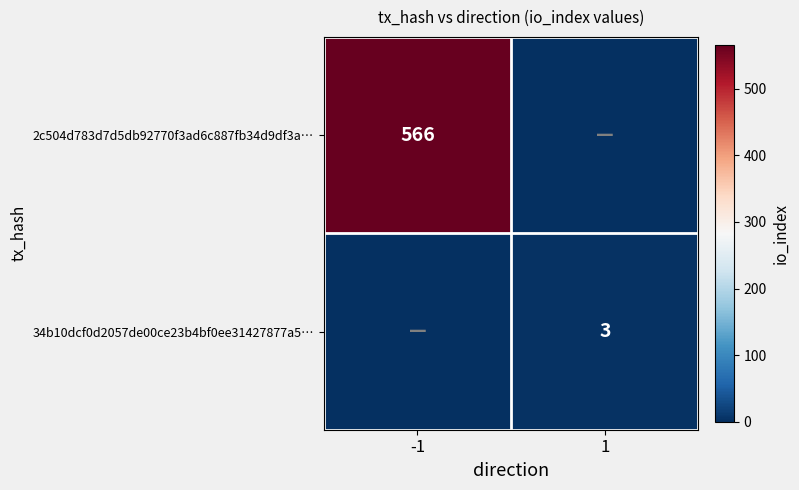

The value of 34b10dcf0d2057de00ce23b4bf0ee31427877a5… at 1 is 3. True or false?

True